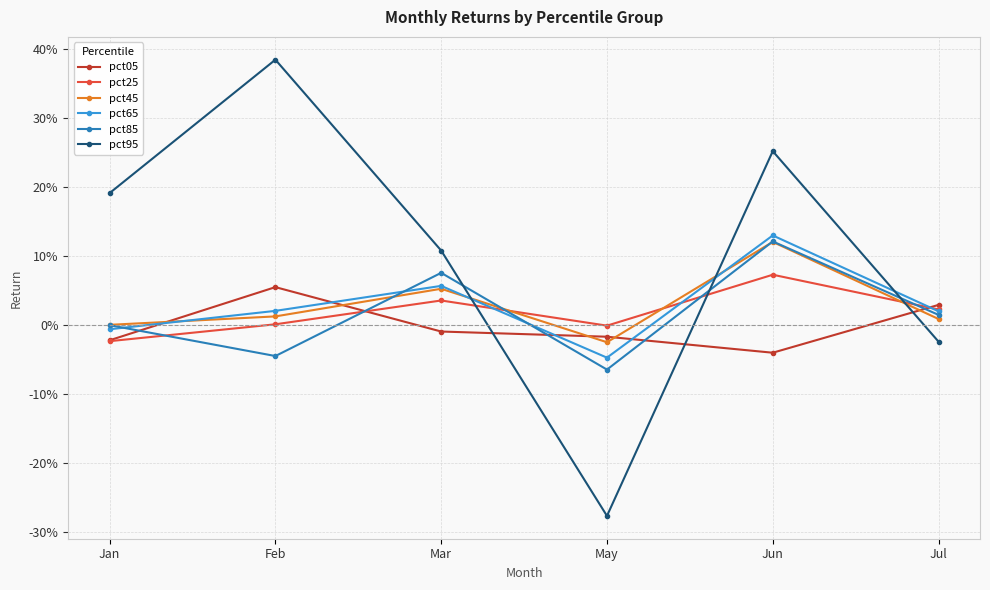

What are all the series names shown in the legend?

pct05, pct25, pct45, pct65, pct85, pct95